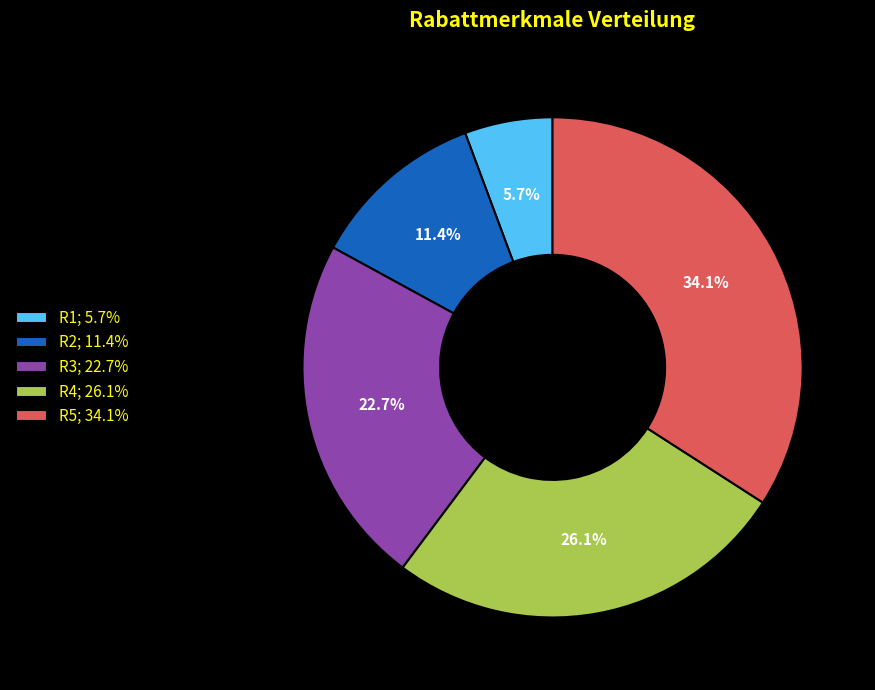

Does any single category account for the majority?

No